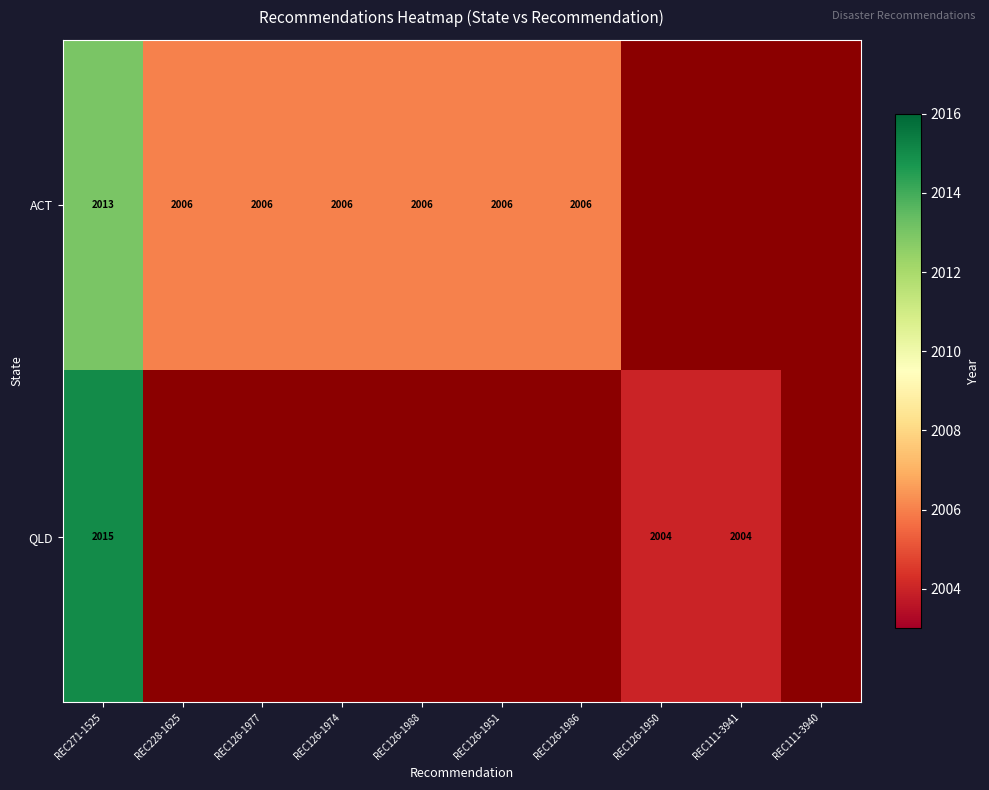

The value of QLD at REC126-1950 is 2004. True or false?

True